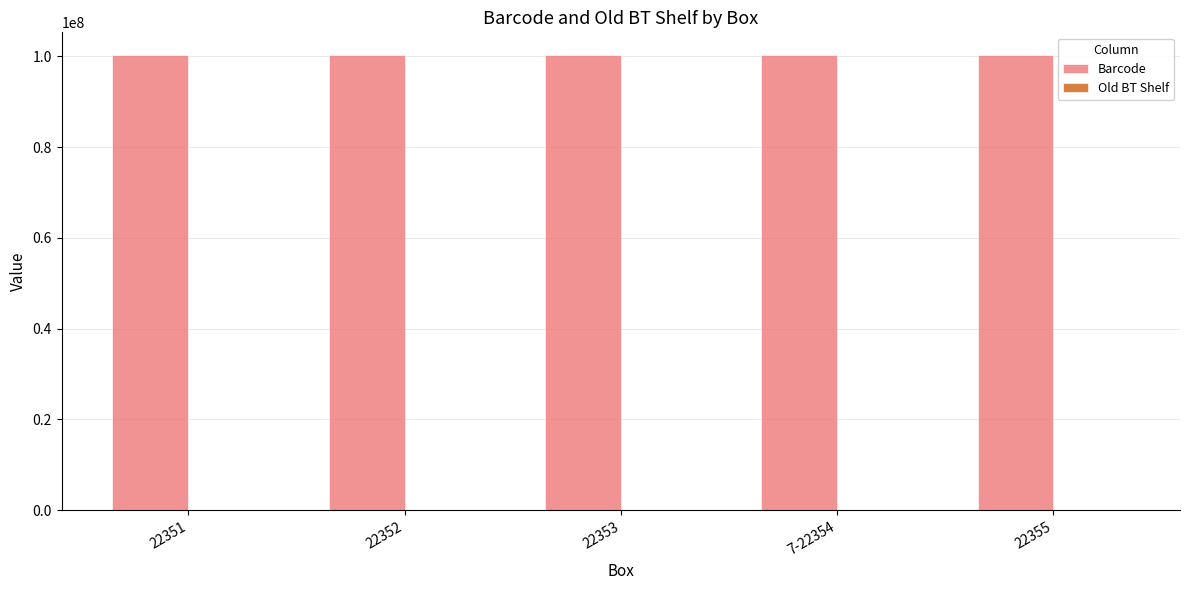

What is the sum of all Barcode values?

501498390